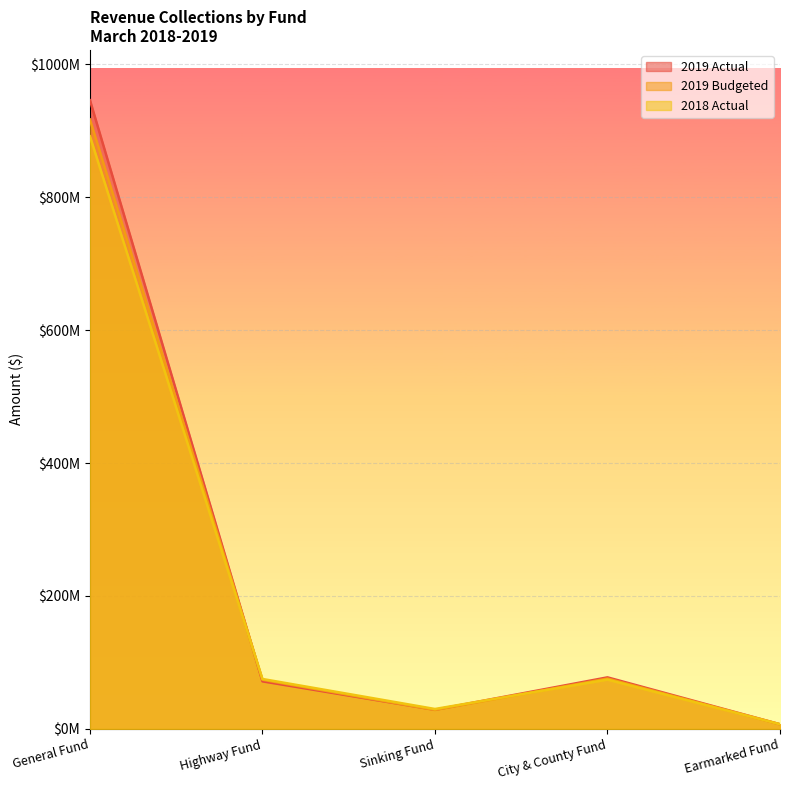

At Highway Fund, list the series in order from largest to smallest.

2018 Actual, 2019 Budgeted, 2019 Actual